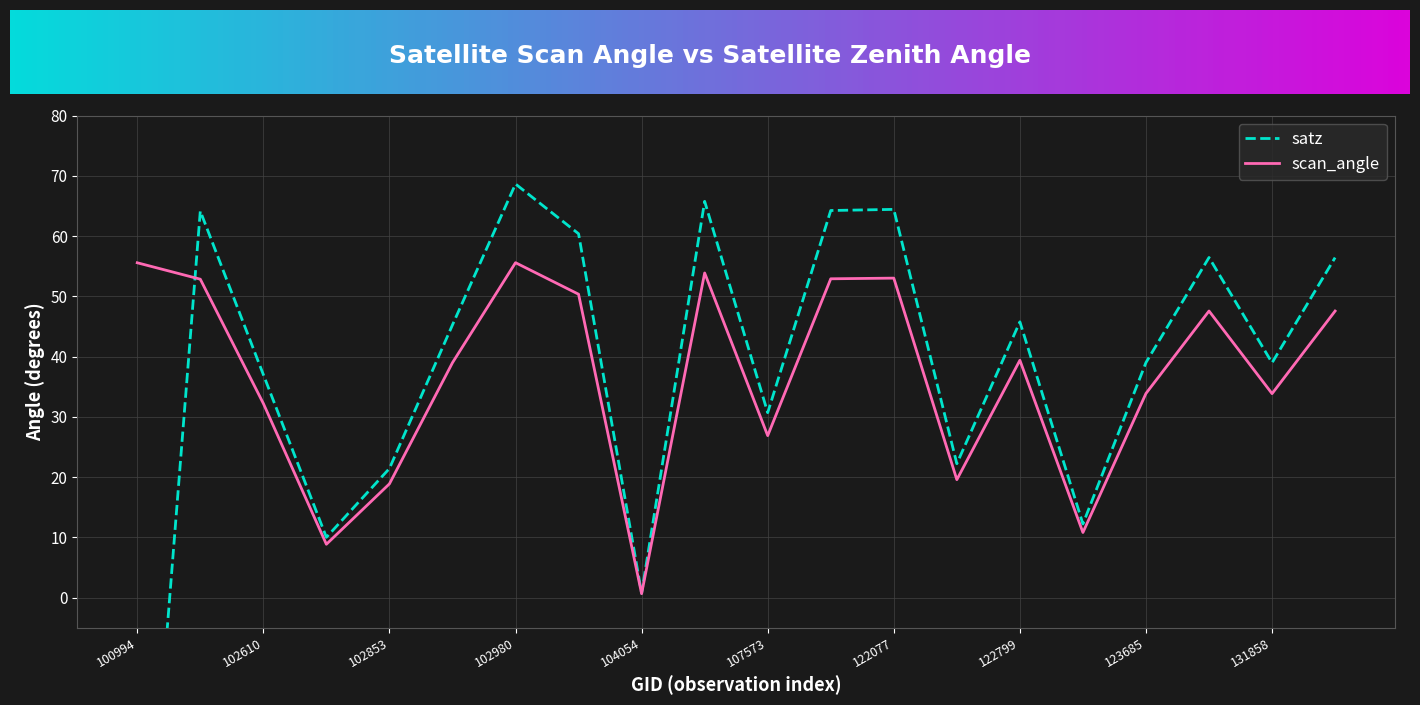

List the labels in order of satz value, largest first.

102980, 104295, 122077, 107921, 102482, 103091, 123865, 132035, 122799, 102972, 123685, 131858, 102610, 107573, 122615, 102853, 123512, 102732, 104054, 100994